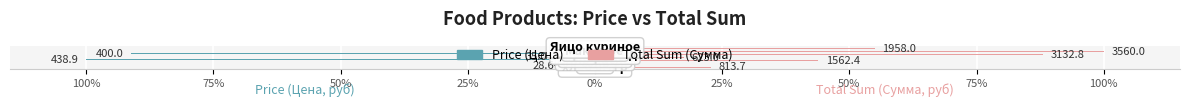

What are all the series names shown in the legend?

Price (Цена), Total Sum (Сумма)